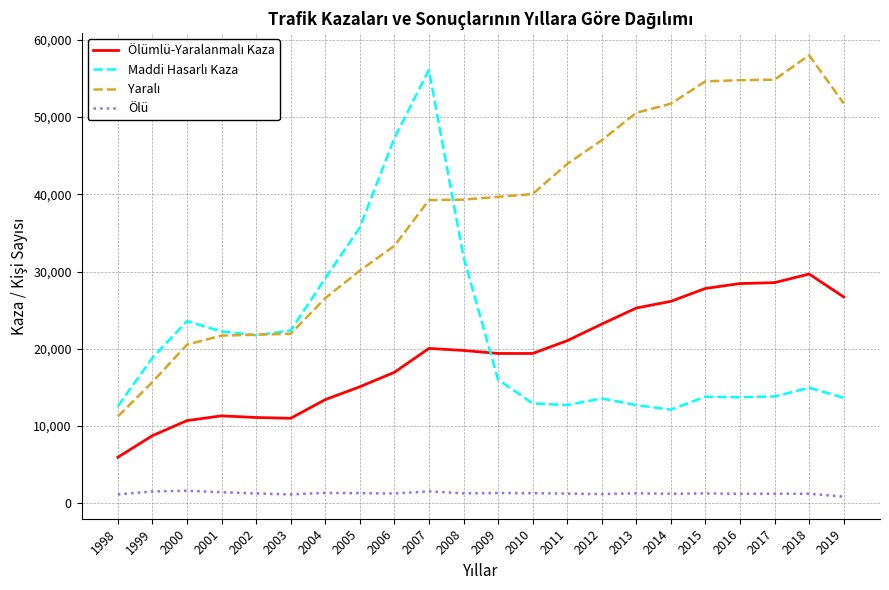

At which category is the sum across all series the highest?

2007